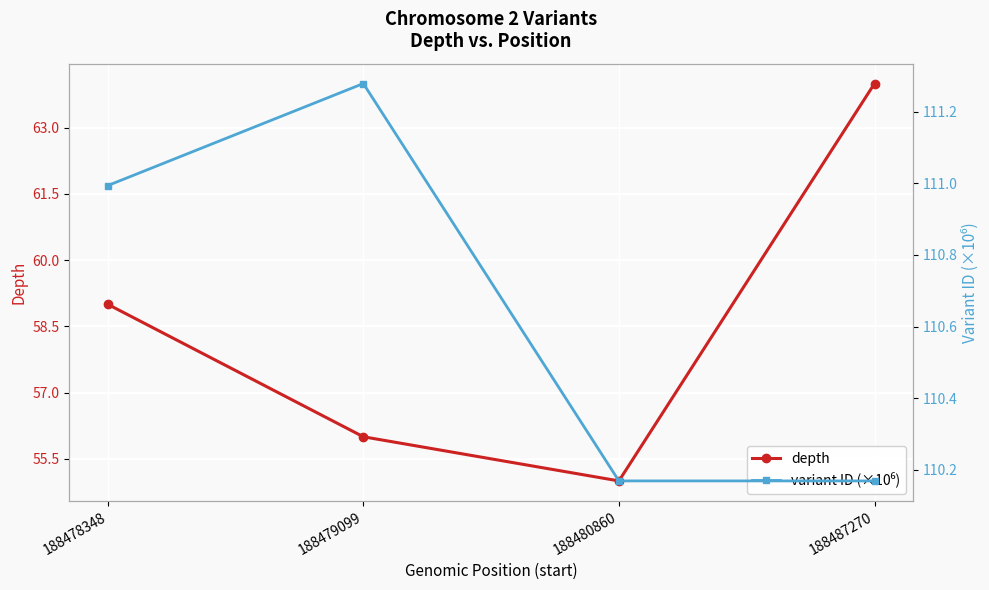

In variant ID (×10⁶), how many points are higher than both neighbors (excluding endpoints)?

1